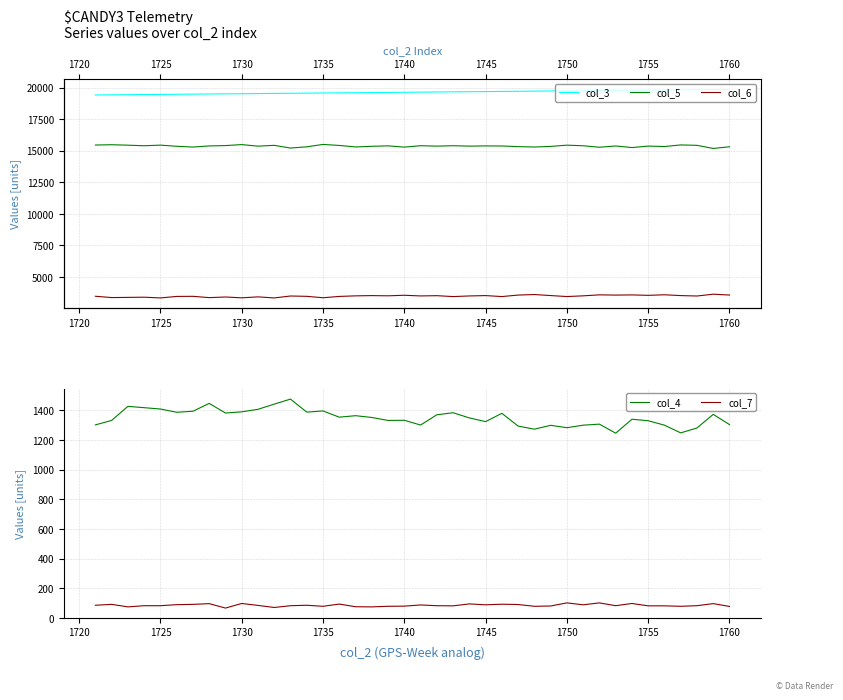

What is the minimum value for col_7?

67